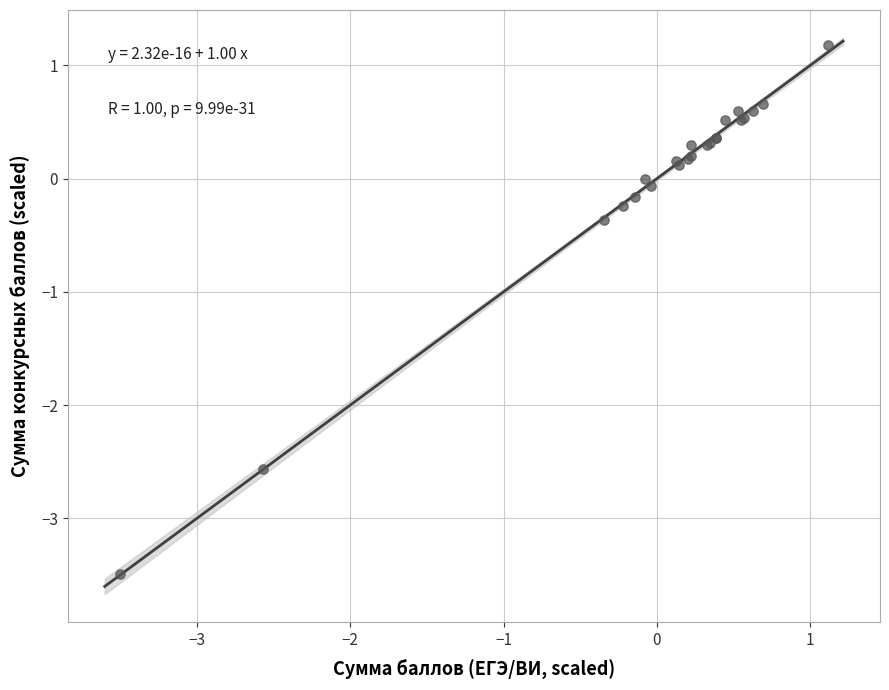

What Y value in the scatter plot is closest to -1?

-0.4